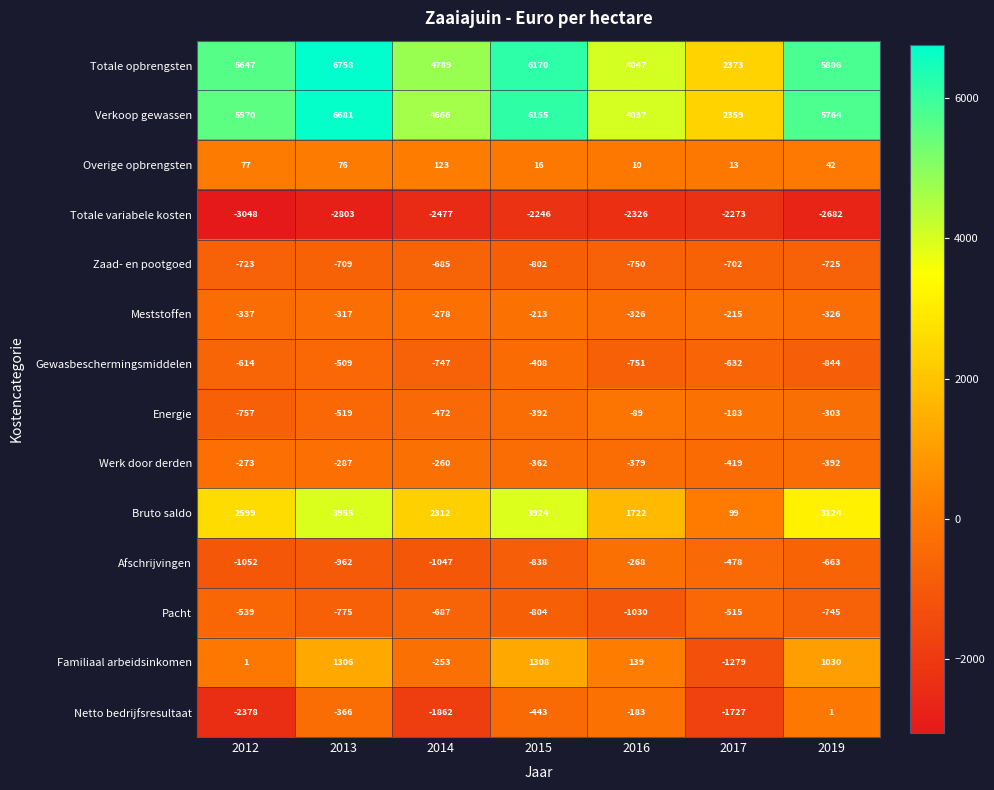

Which series has the largest total across all categories?

Totale opbrengsten